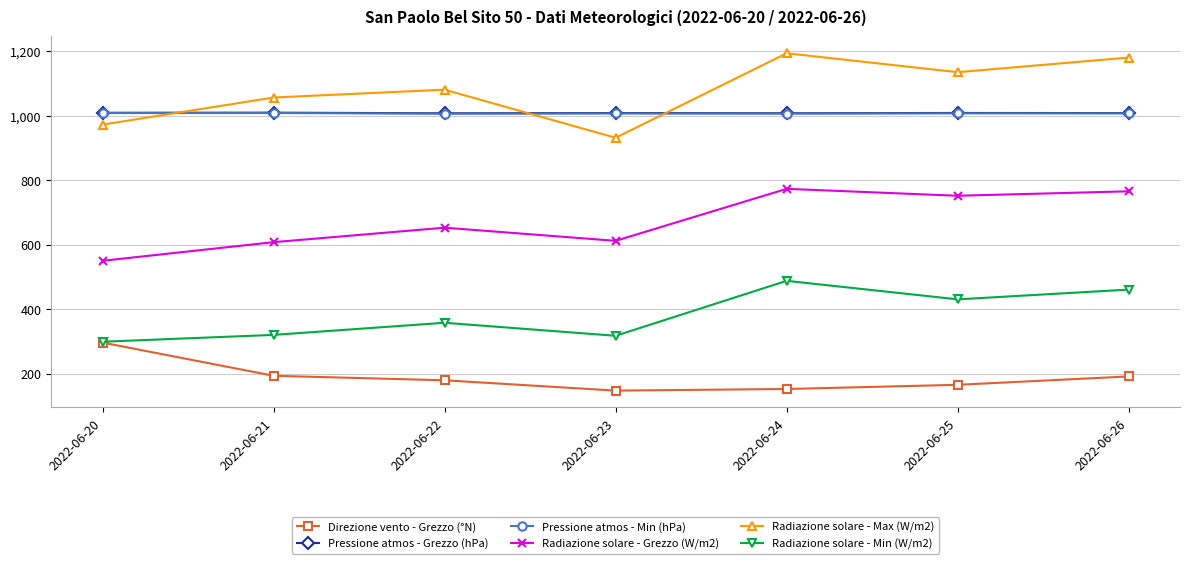

Which series has the largest total across all categories?

Radiazione solare - Max (W/m2)